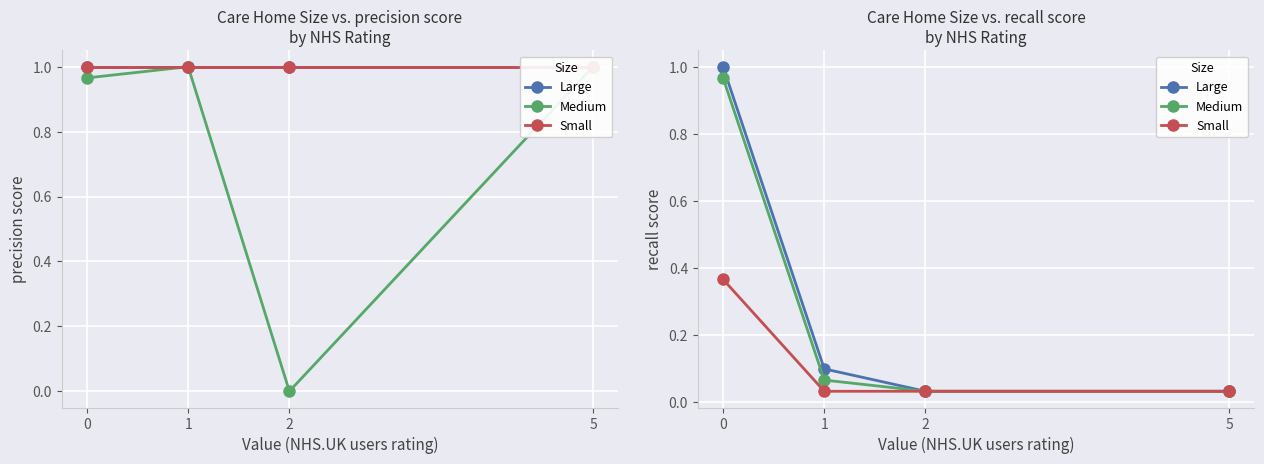

How many Small values are between 0 and 1?

4